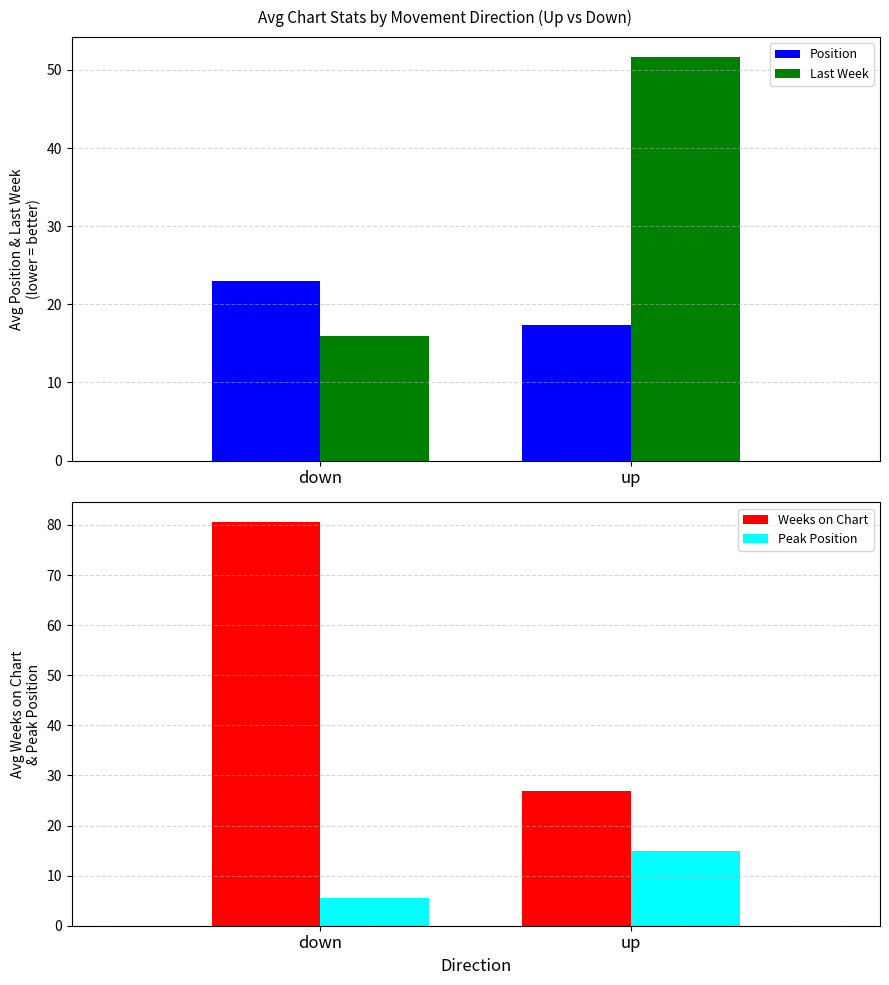

What is the sum of the Position values at down and up?

40.4